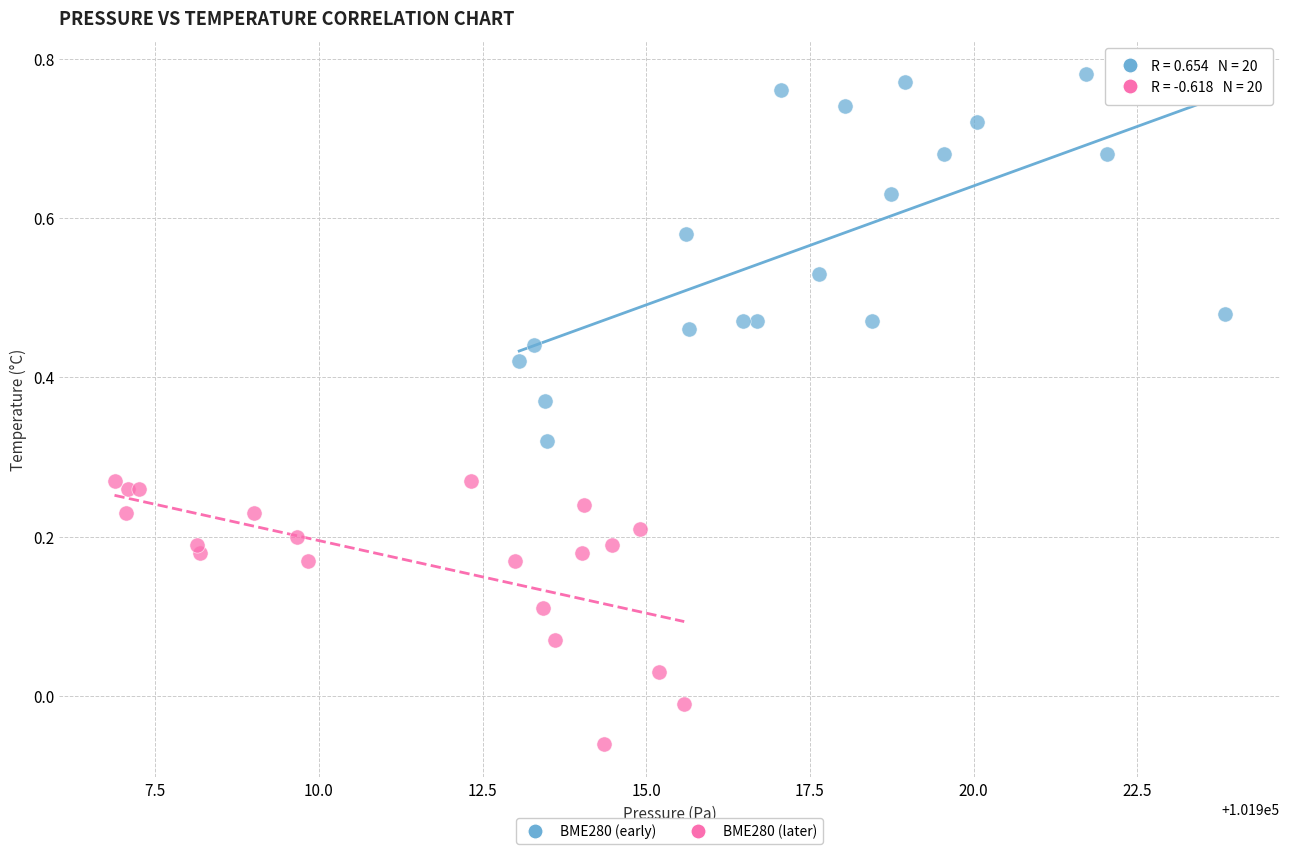

Which series has the widest spread of Y values?

BME280 (early)